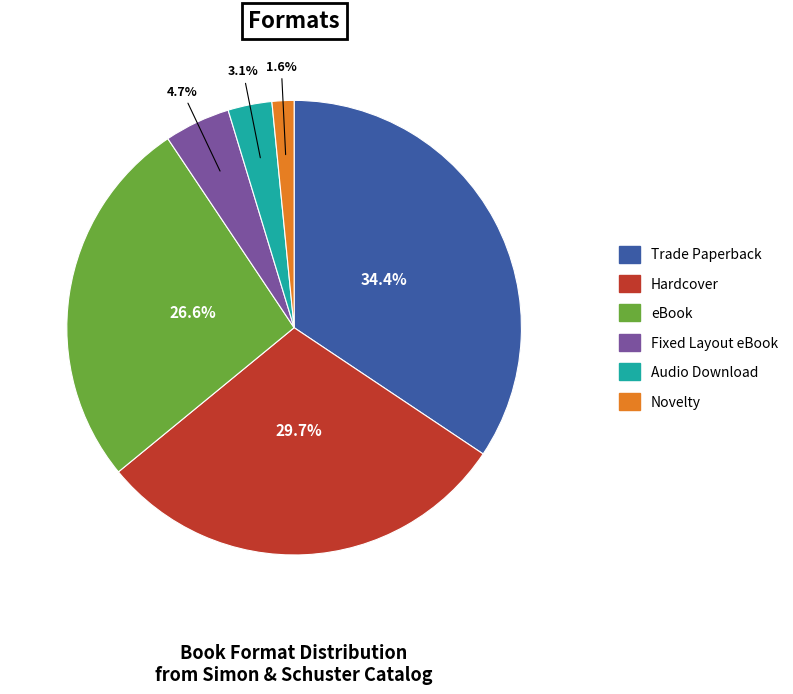

The Hardcover slice represents 30% of the pie. True or false?

True